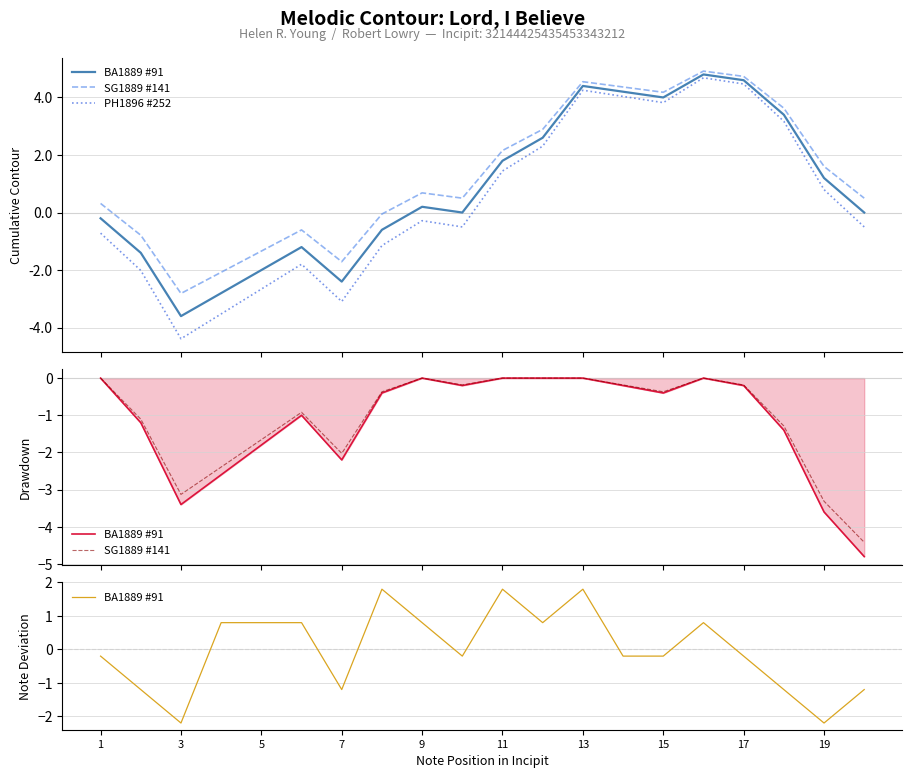

Which series has the widest spread of values?

PH1896 #252